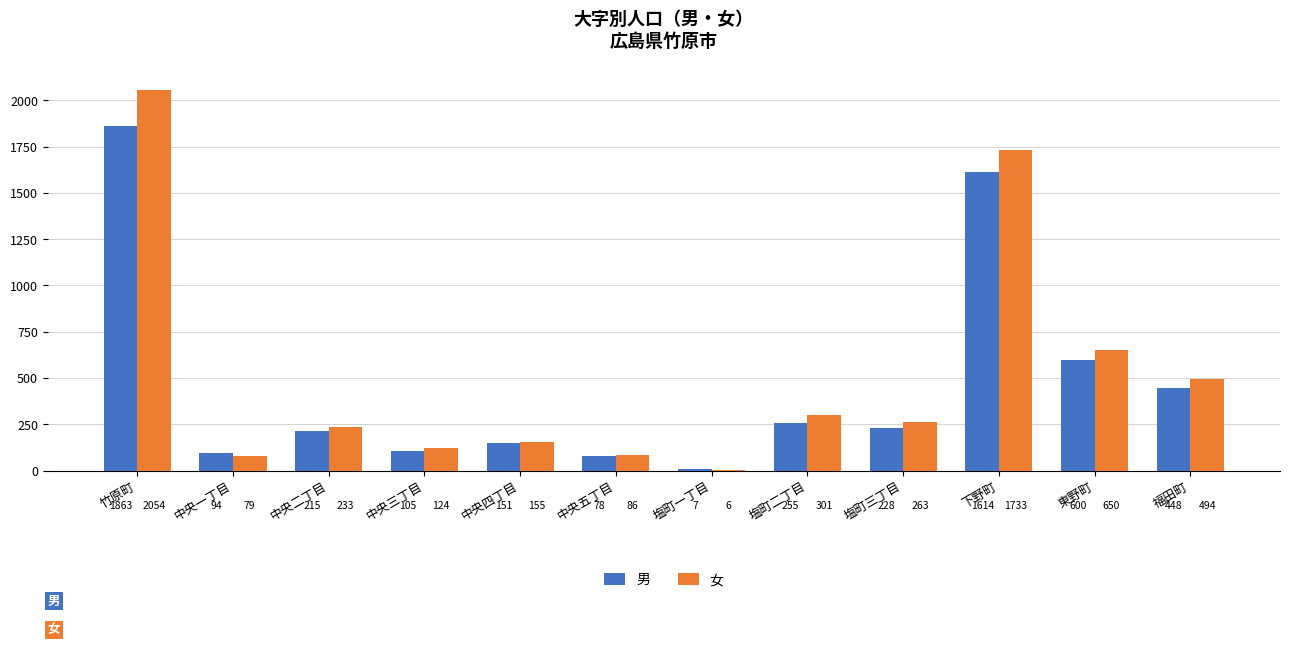

Reading right to left, transcribe all the data shown in this chart.

男: 448	600	1614	228	255	7	78	151	105	215	94	1863
女: 494	650	1733	263	301	6	86	155	124	233	79	2054